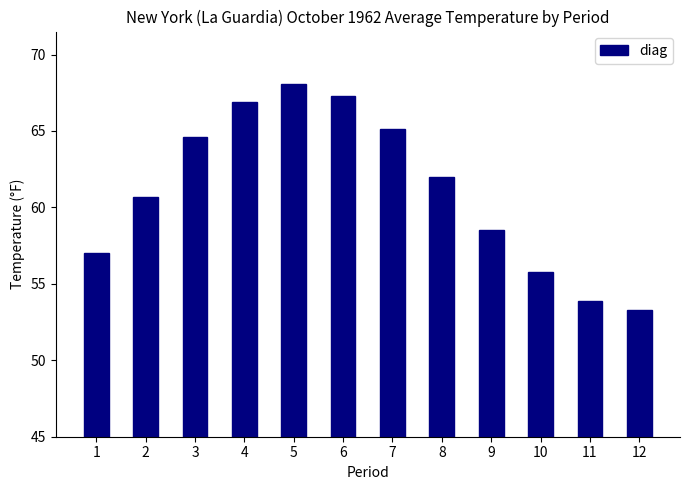

Where does the data first go above 62?

3